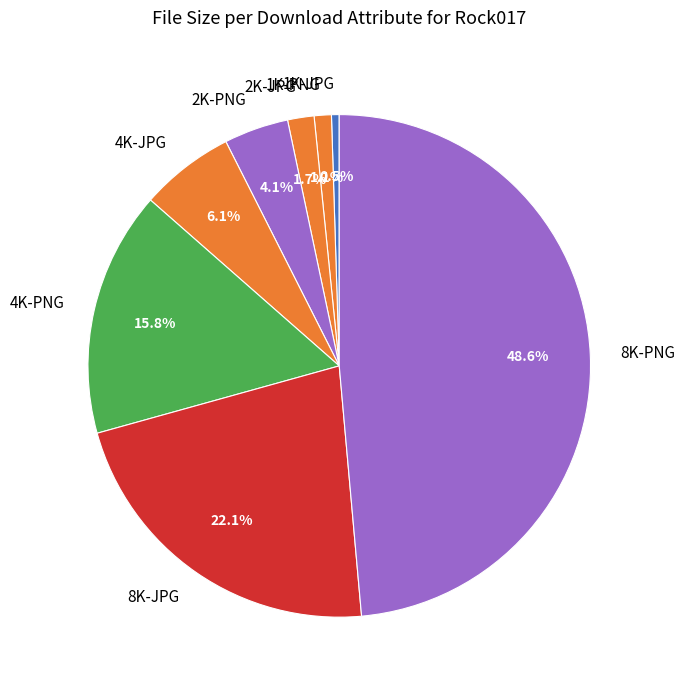

Is it true that 4K-PNG is 16% of the pie?

True